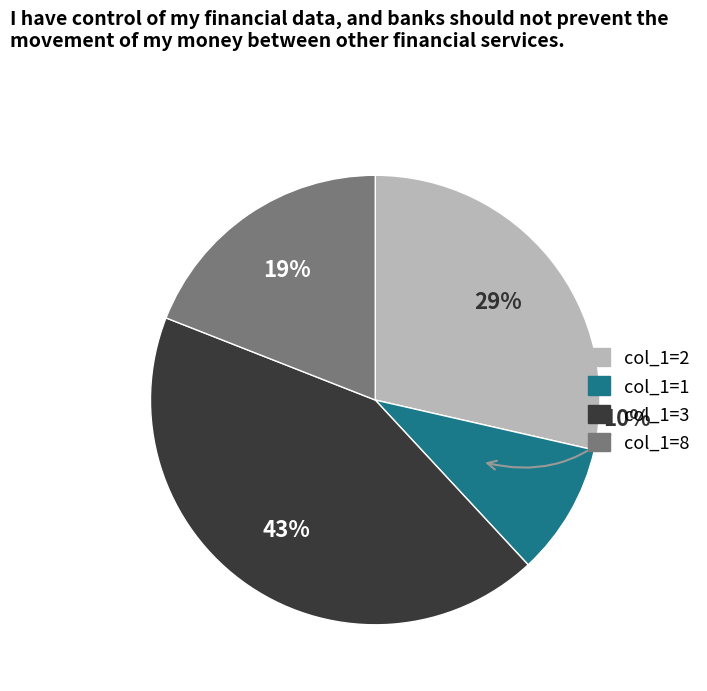

To the nearest percent, what is the average slice percentage?

25%